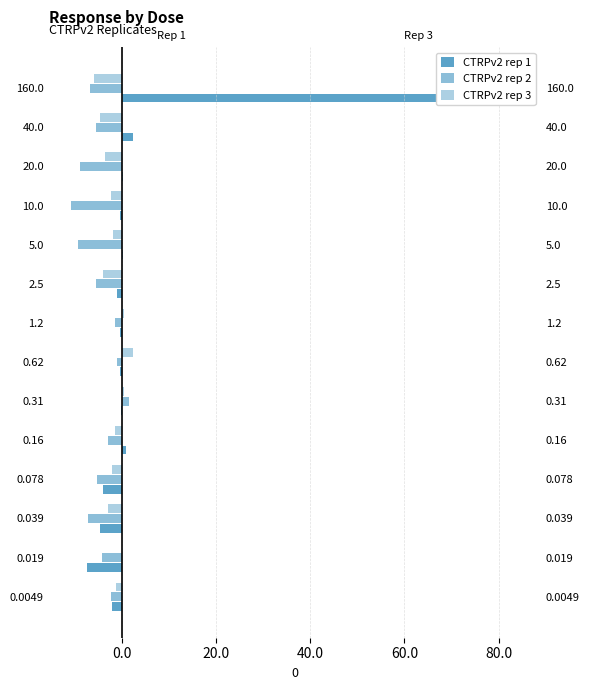

What is the average value of the CTRPv2 rep 3 series?

-1.9